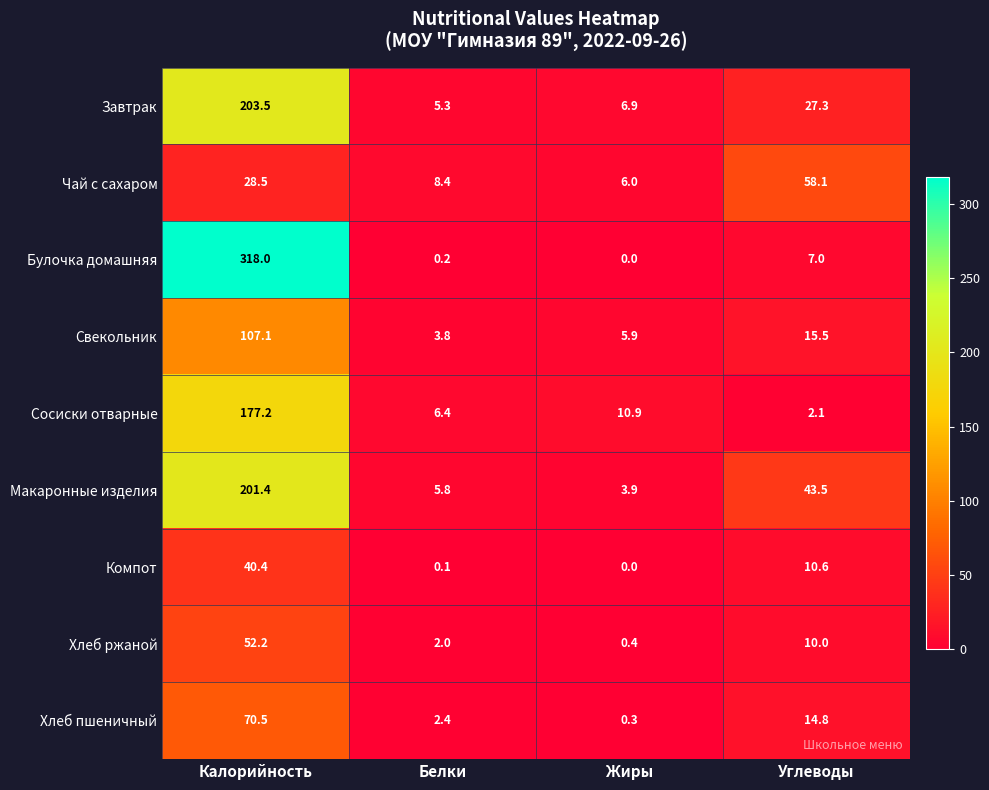

Rank the series by their maximum value, from highest to lowest.

Булочка домашняя, Завтрак, Макаронные изделия, Сосиски отварные, Свекольник, Хлеб пшеничный, Чай с сахаром, Хлеб ржаной, Компот